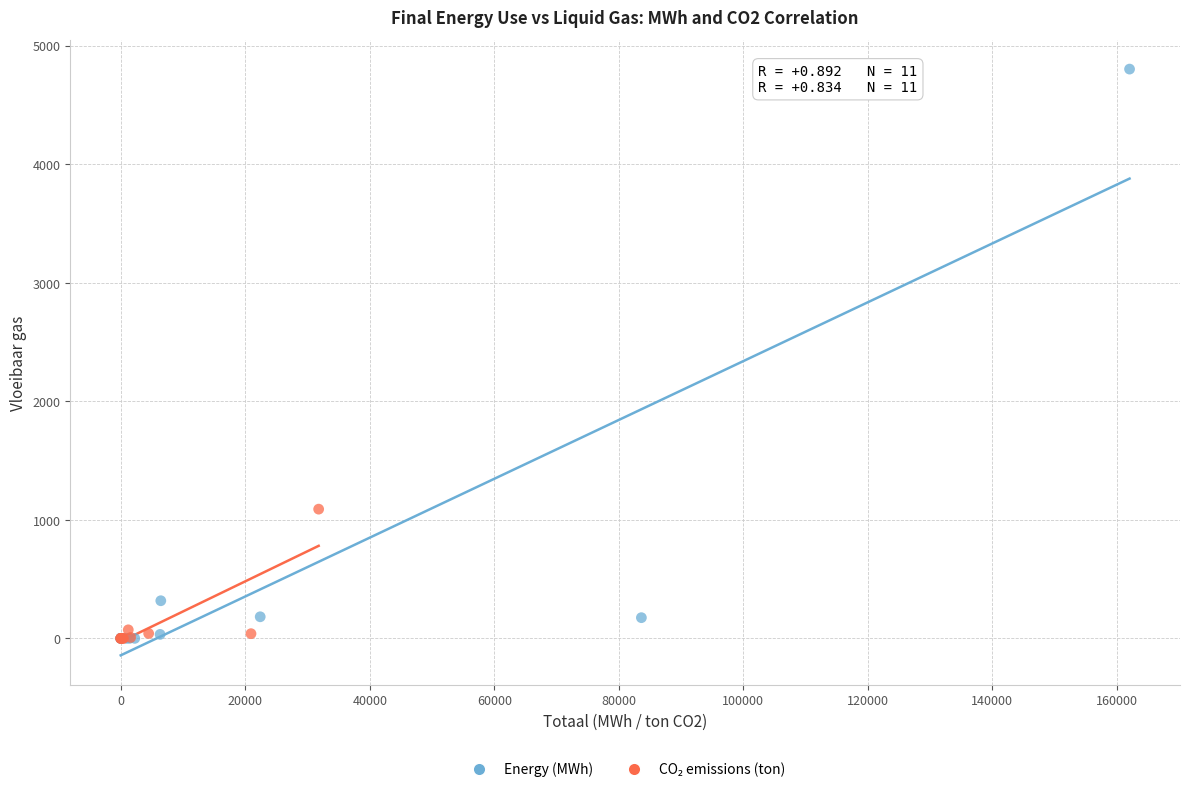

Which series reaches the maximum Y coordinate?

Energy (MWh)